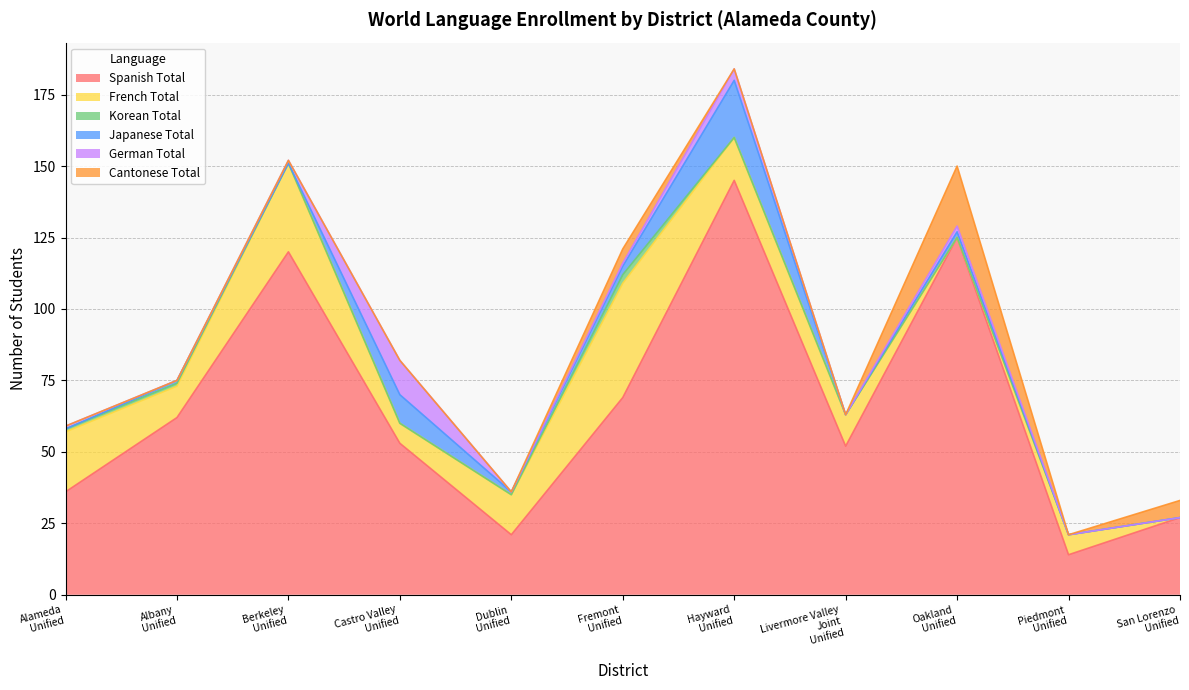

Is it true that Japanese Total equals 1 at Oakland Unified?

False